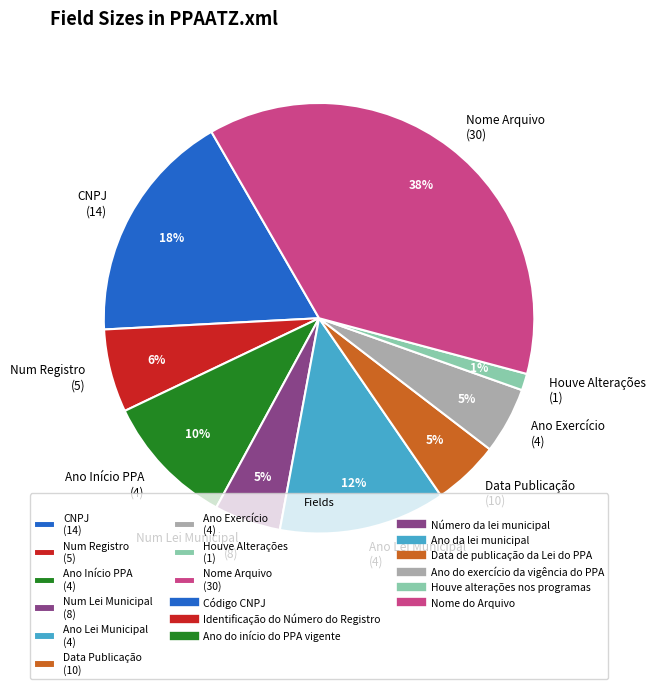

Which slice is the largest?

Nome Arquivo (30)